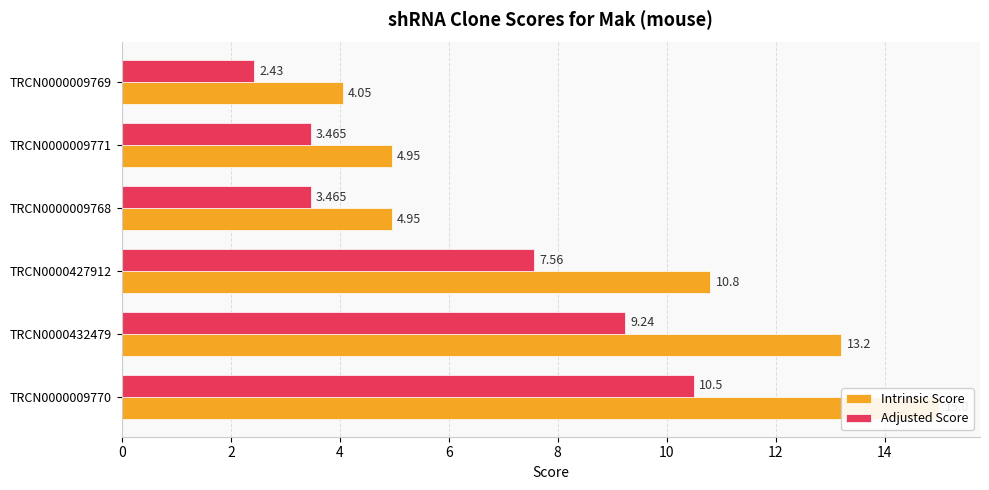

True or false: Adjusted Score has a value of 12.4 at TRCN0000432479.

False